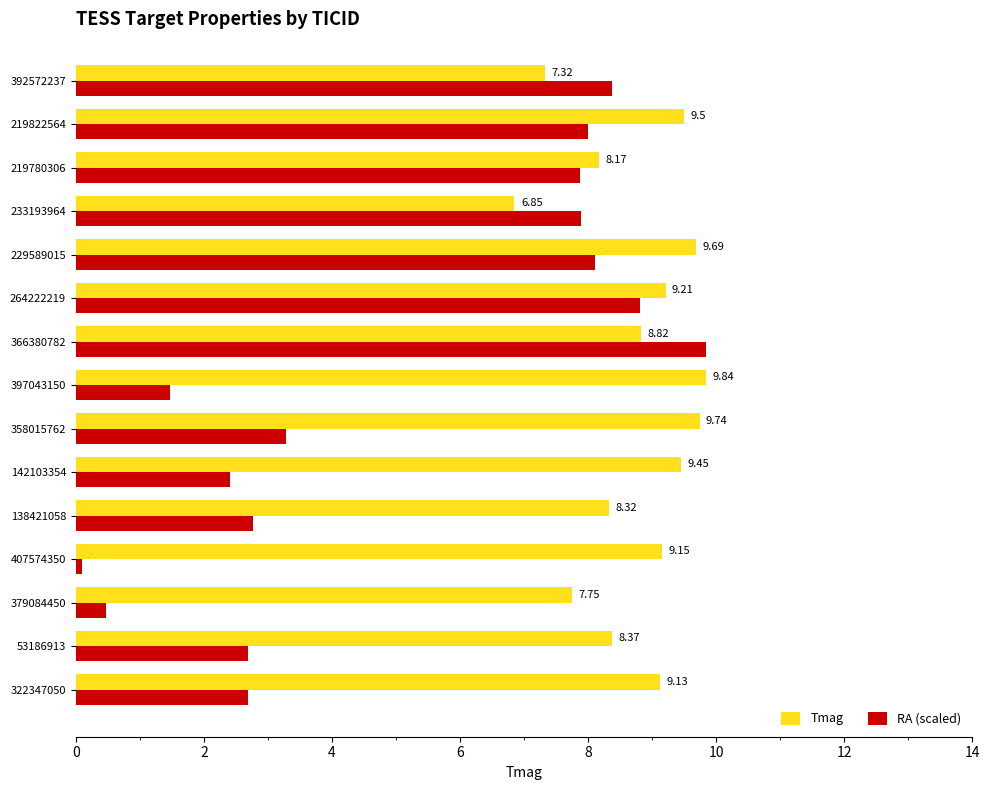

At how many categories does at least one series exceed 7?

15